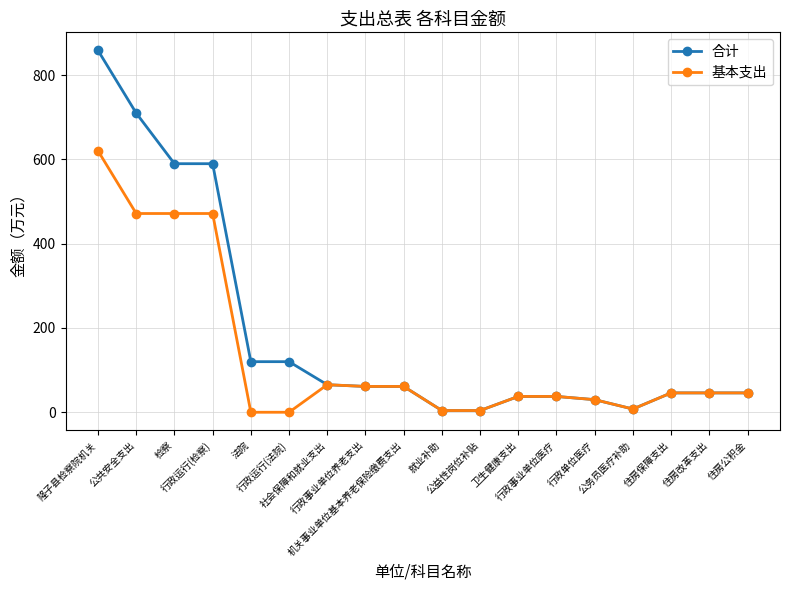

What are all the series names shown in the legend?

合计, 基本支出